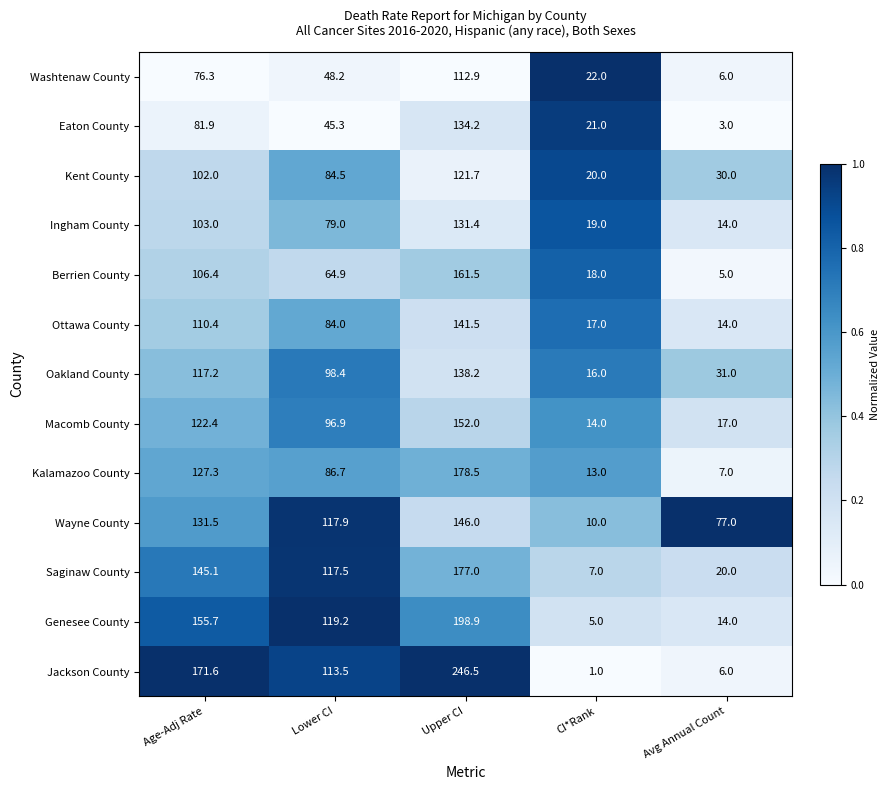

Which series has the largest total across all categories?

Jackson County